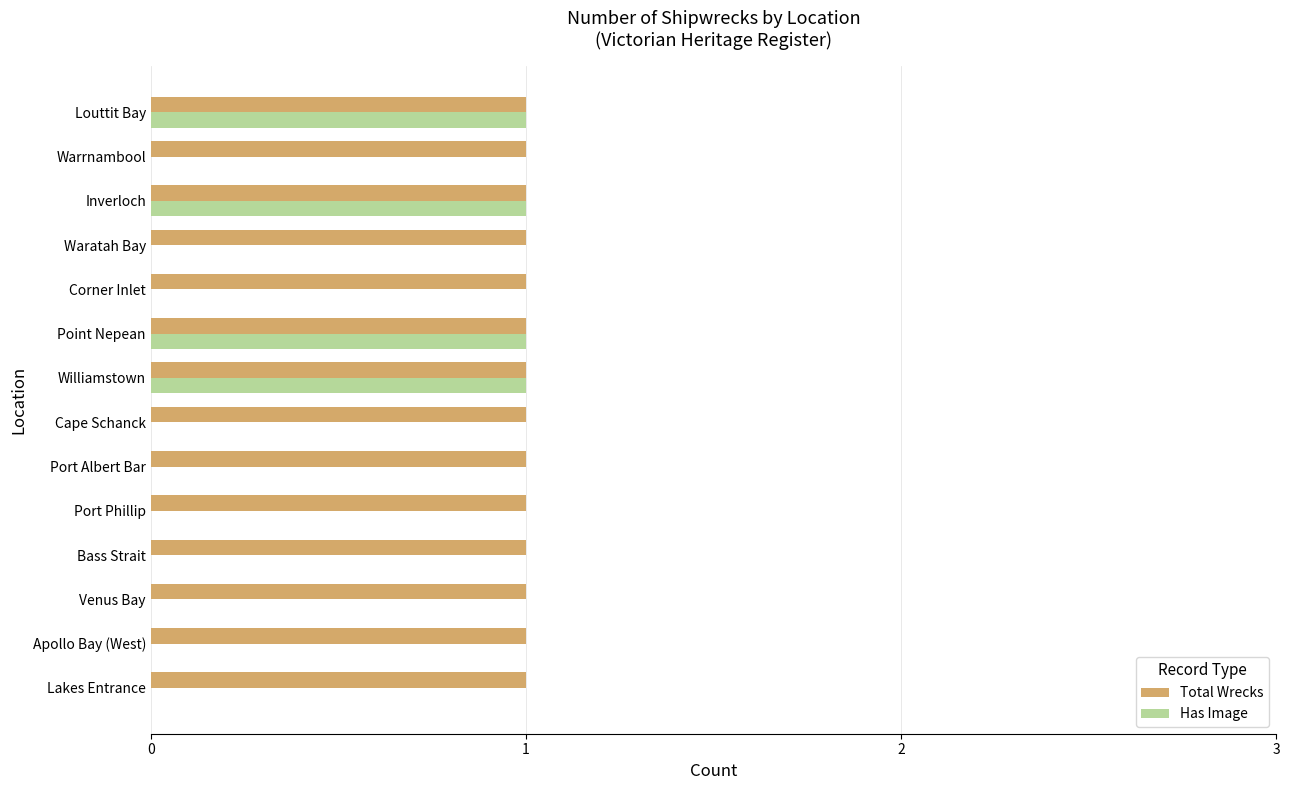

Which series has the largest total across all categories?

Total Wrecks